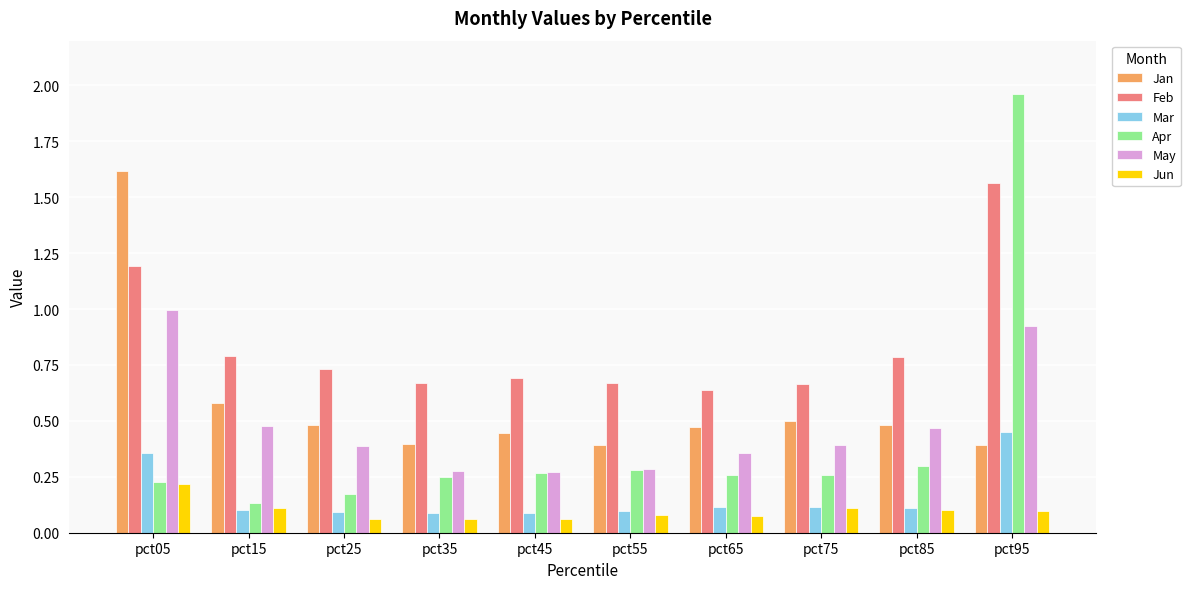

Which series has the widest spread of values?

Apr